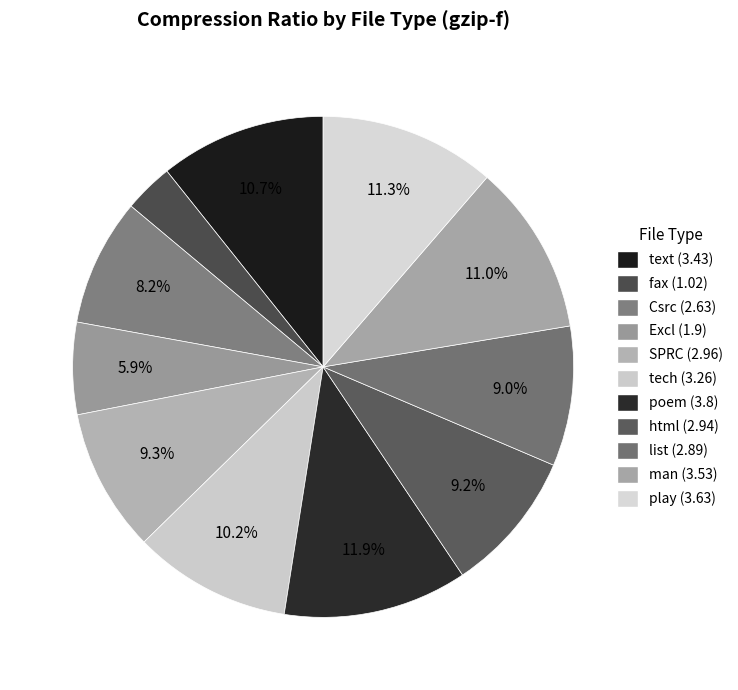

Count the number of slices in the pie.

11